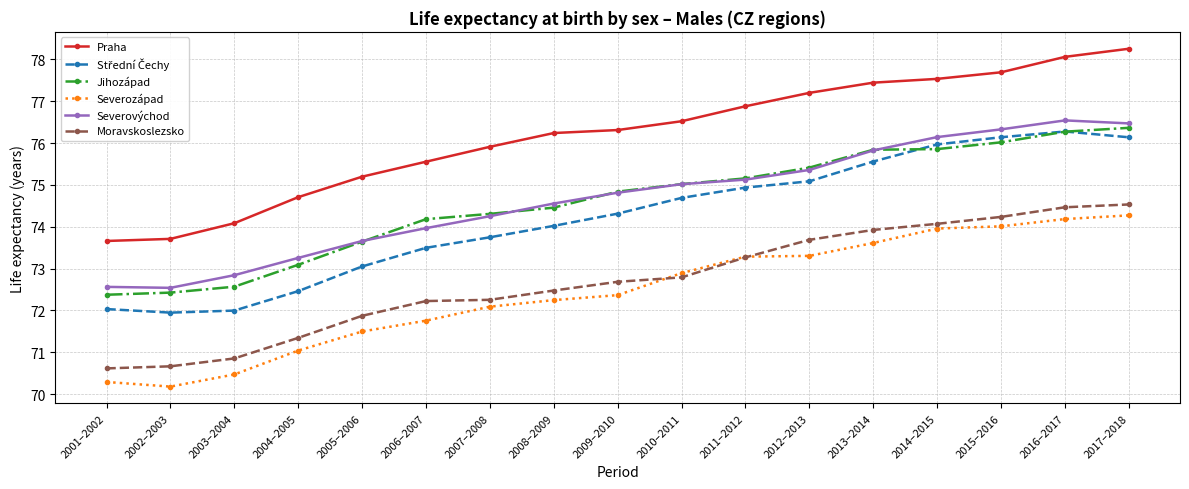

How many distinct data groups are displayed?

6